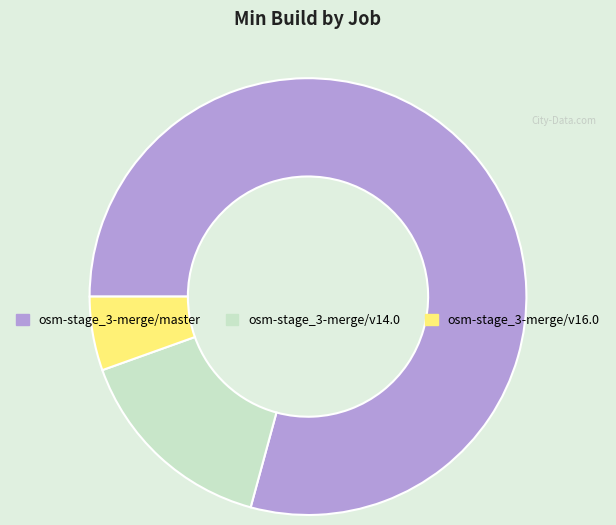

Does any single category account for the majority?

Yes